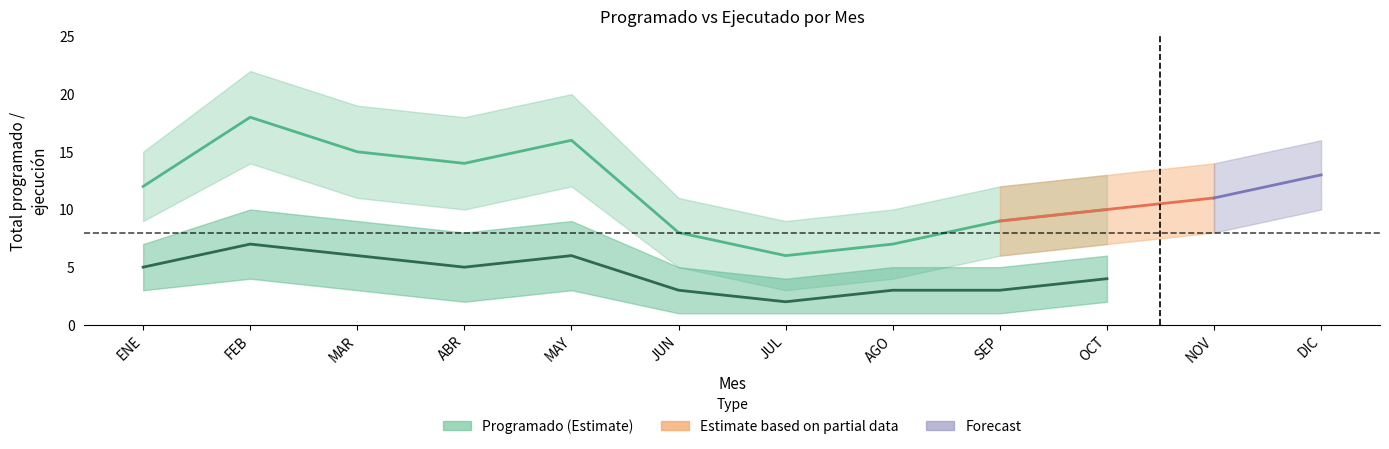

Which series has the largest total across all categories?

Programado